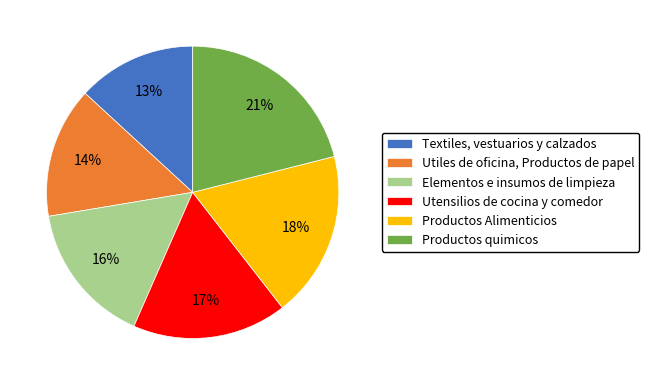

Is the sum of Productos quimicos and Utensilios de cocina y comedor greater than half?

No